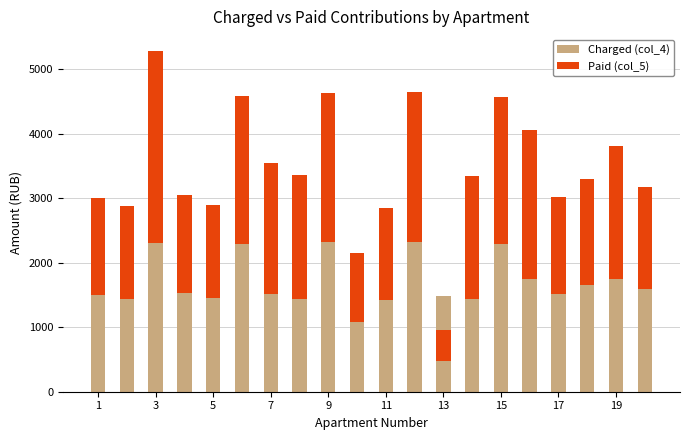

What is the label of the 20th bar from the right?

1